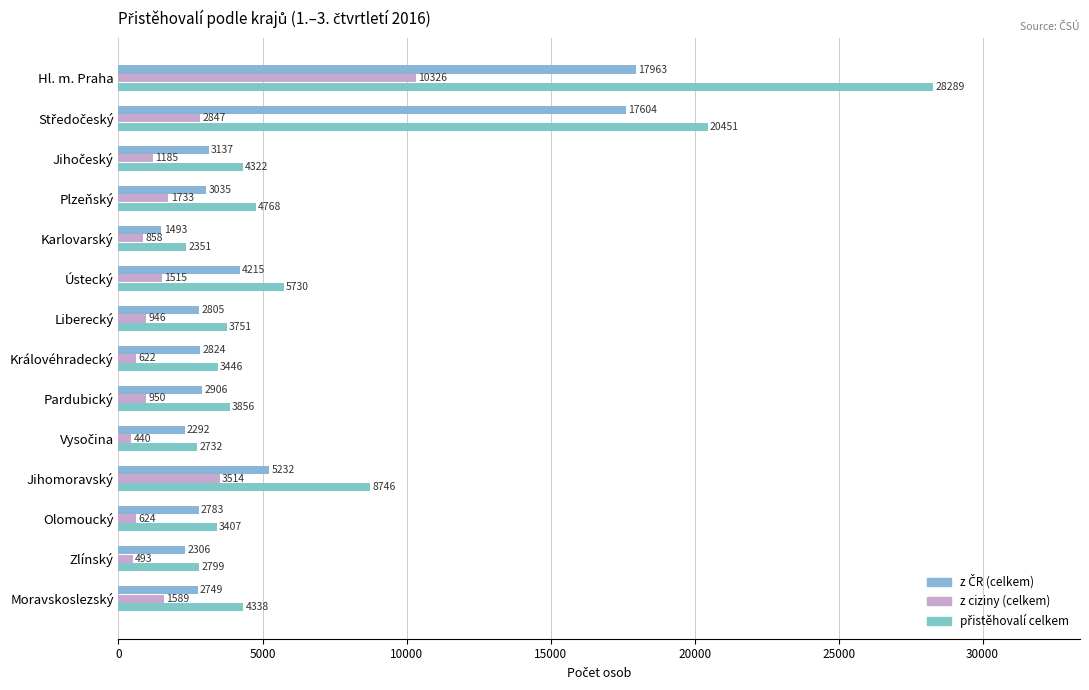

How many data points in z ciziny (celkem) are less than 1185?

7